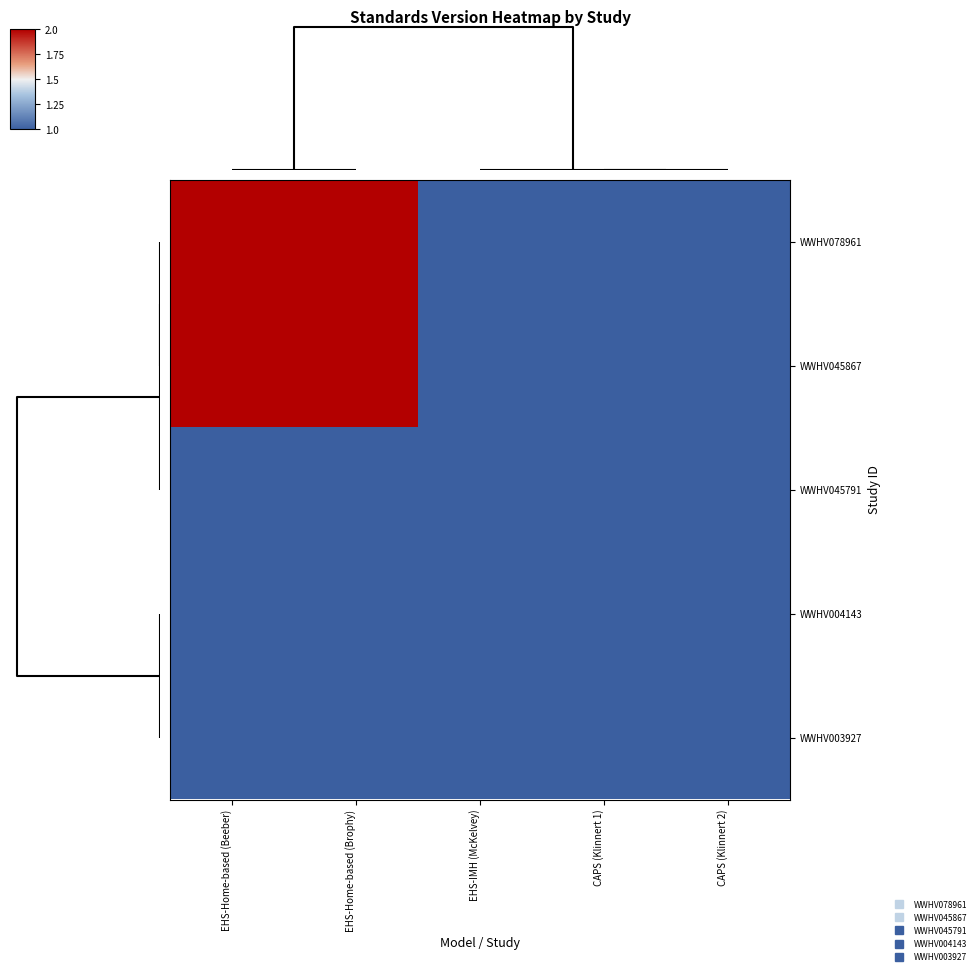

Reading left to right, list all the values displayed in this chart.

WWHV078961: EHS-Home-based (Beeber)=2	EHS-Home-based (Brophy)=2	EHS-IMH (McKelvey)=1	CAPS (Klinnert 1)=1	CAPS (Klinnert 2)=1
WWHV045867: EHS-Home-based (Beeber)=2	EHS-Home-based (Brophy)=2	EHS-IMH (McKelvey)=1	CAPS (Klinnert 1)=1	CAPS (Klinnert 2)=1
WWHV045791: EHS-Home-based (Beeber)=1	EHS-Home-based (Brophy)=1	EHS-IMH (McKelvey)=1	CAPS (Klinnert 1)=1	CAPS (Klinnert 2)=1
WWHV004143: EHS-Home-based (Beeber)=1	EHS-Home-based (Brophy)=1	EHS-IMH (McKelvey)=1	CAPS (Klinnert 1)=1	CAPS (Klinnert 2)=1
WWHV003927: EHS-Home-based (Beeber)=1	EHS-Home-based (Brophy)=1	EHS-IMH (McKelvey)=1	CAPS (Klinnert 1)=1	CAPS (Klinnert 2)=1